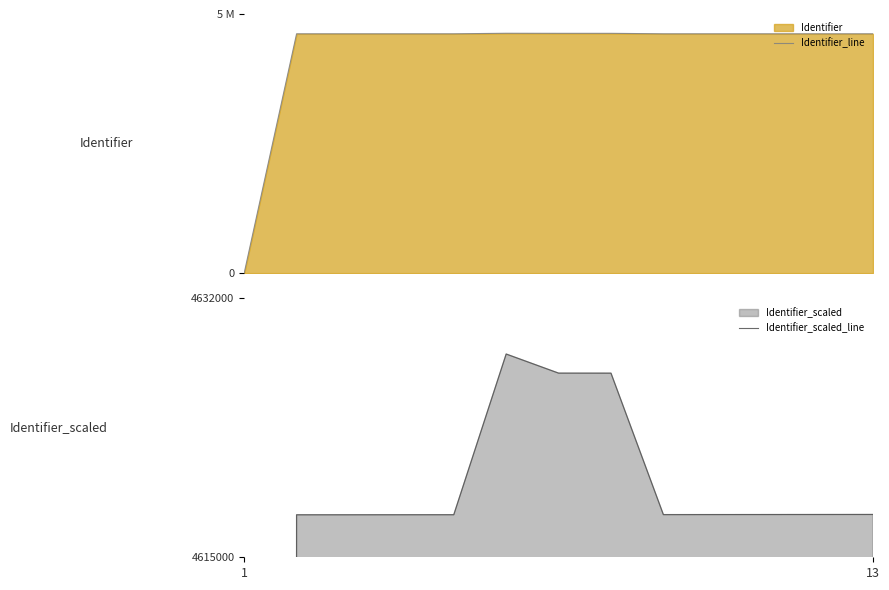

Where is the first local minimum for Identifier_line?

8